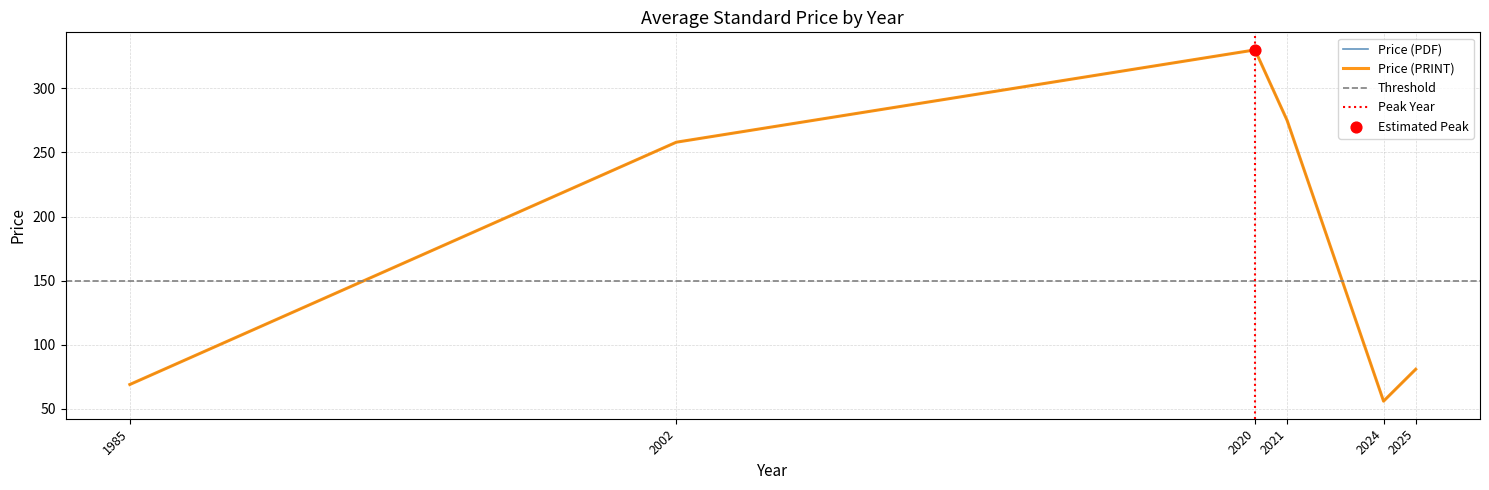

What are all the series names shown in the legend?

Price (PDF), Price (PRINT)